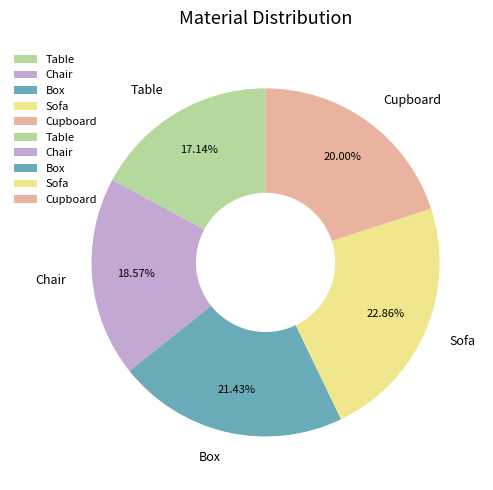

What is the largest slice in the pie chart?

Sofa